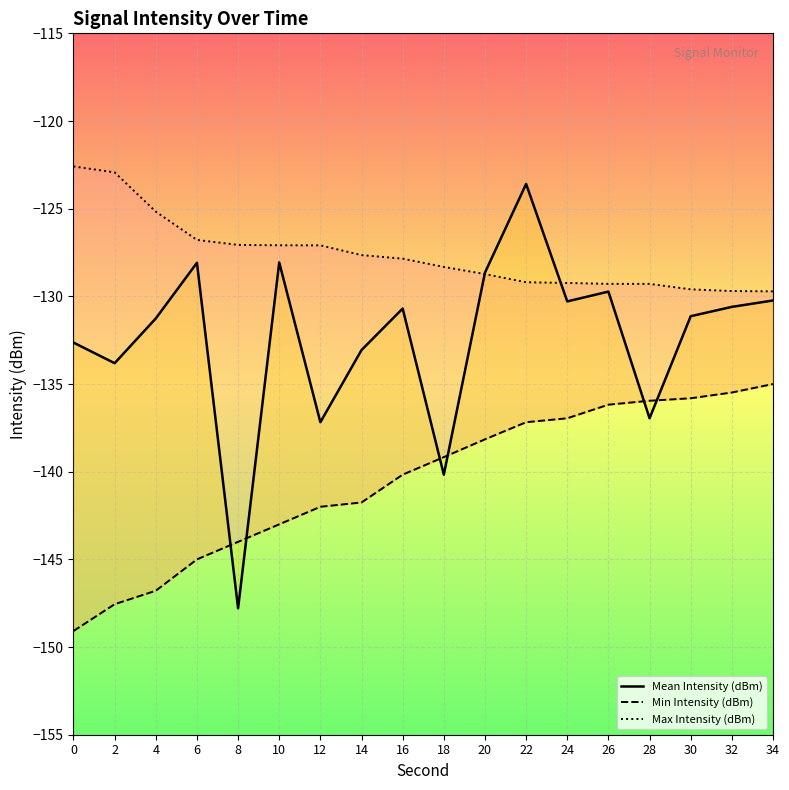

What is the maximum value shown in the chart?

-122.6